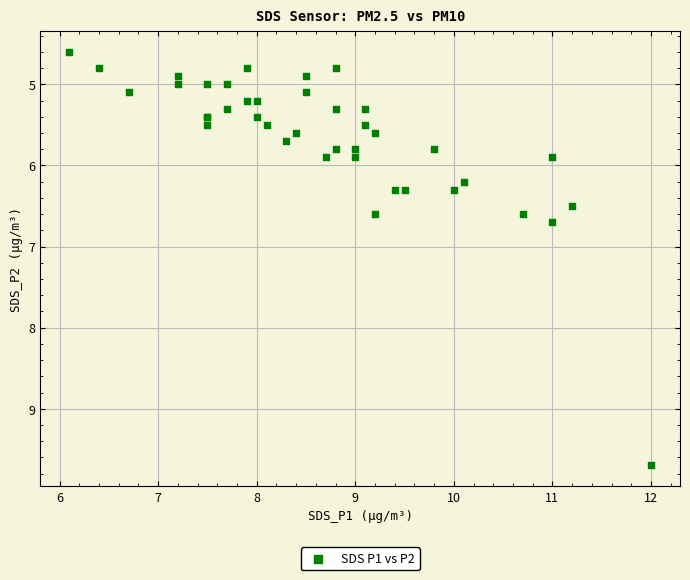

What Y value in the scatter plot is closest to 7?

6.7